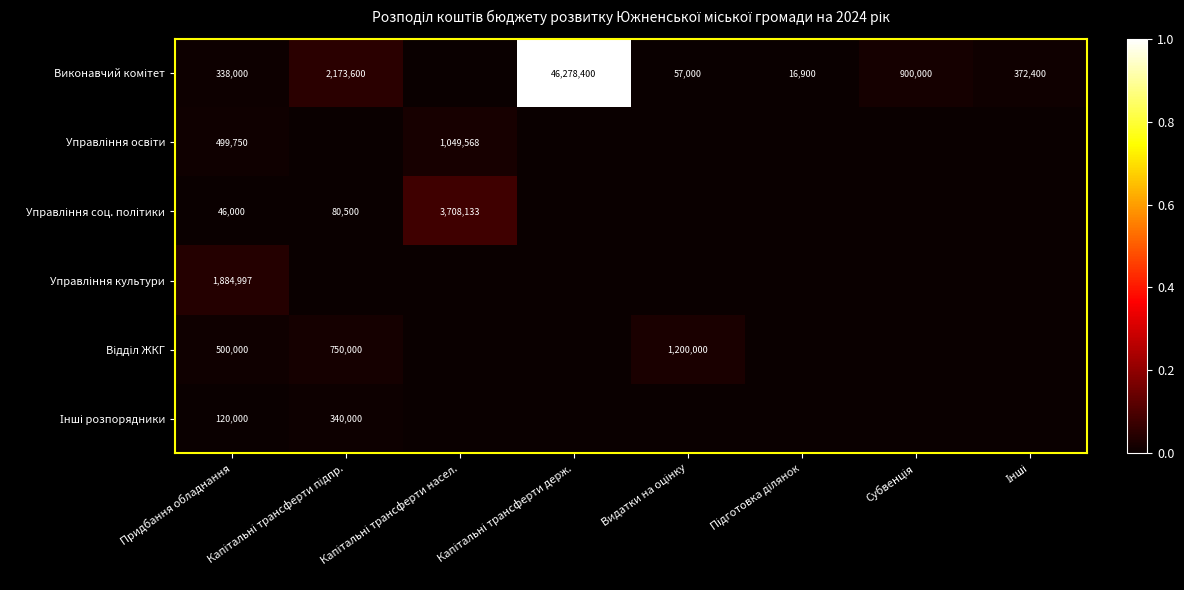

Which has a higher value, Капітальні трансферти підпр. or Придбання обладнання?

Капітальні трансферти підпр.